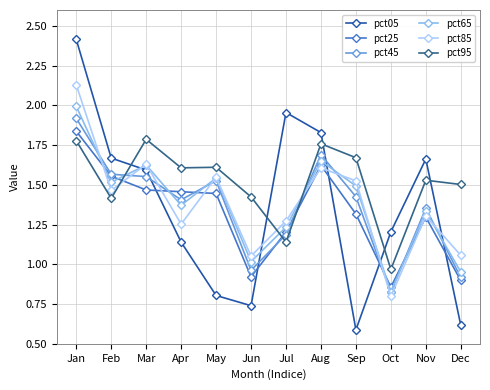

Is it true that pct65 equals 1.5 at Sep?

True